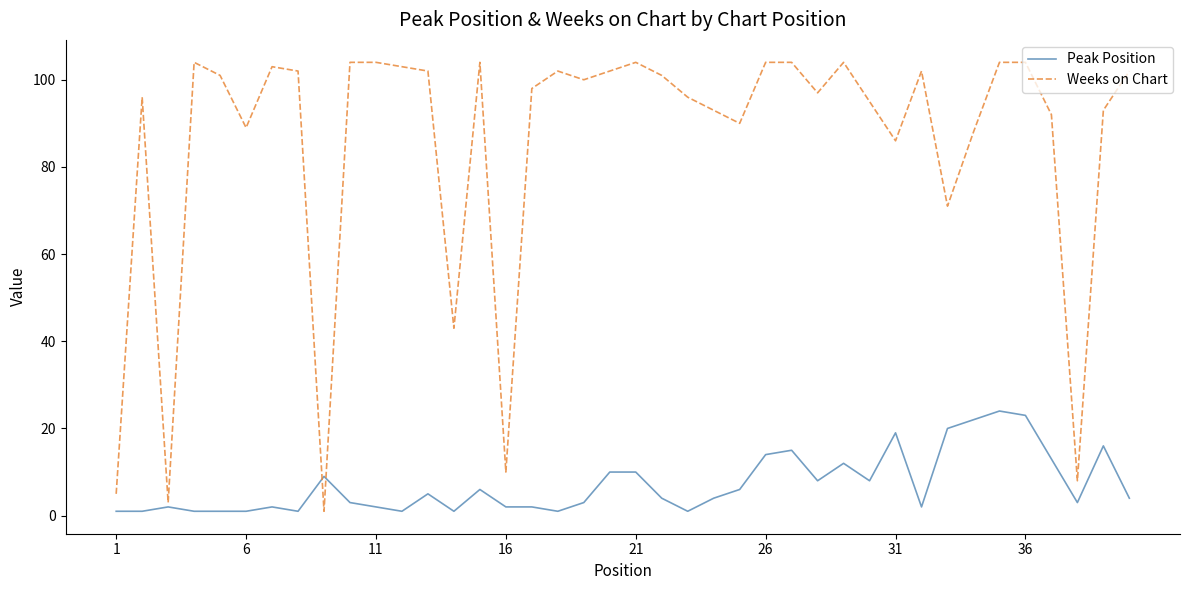

Does the chart have visible grid lines?

No